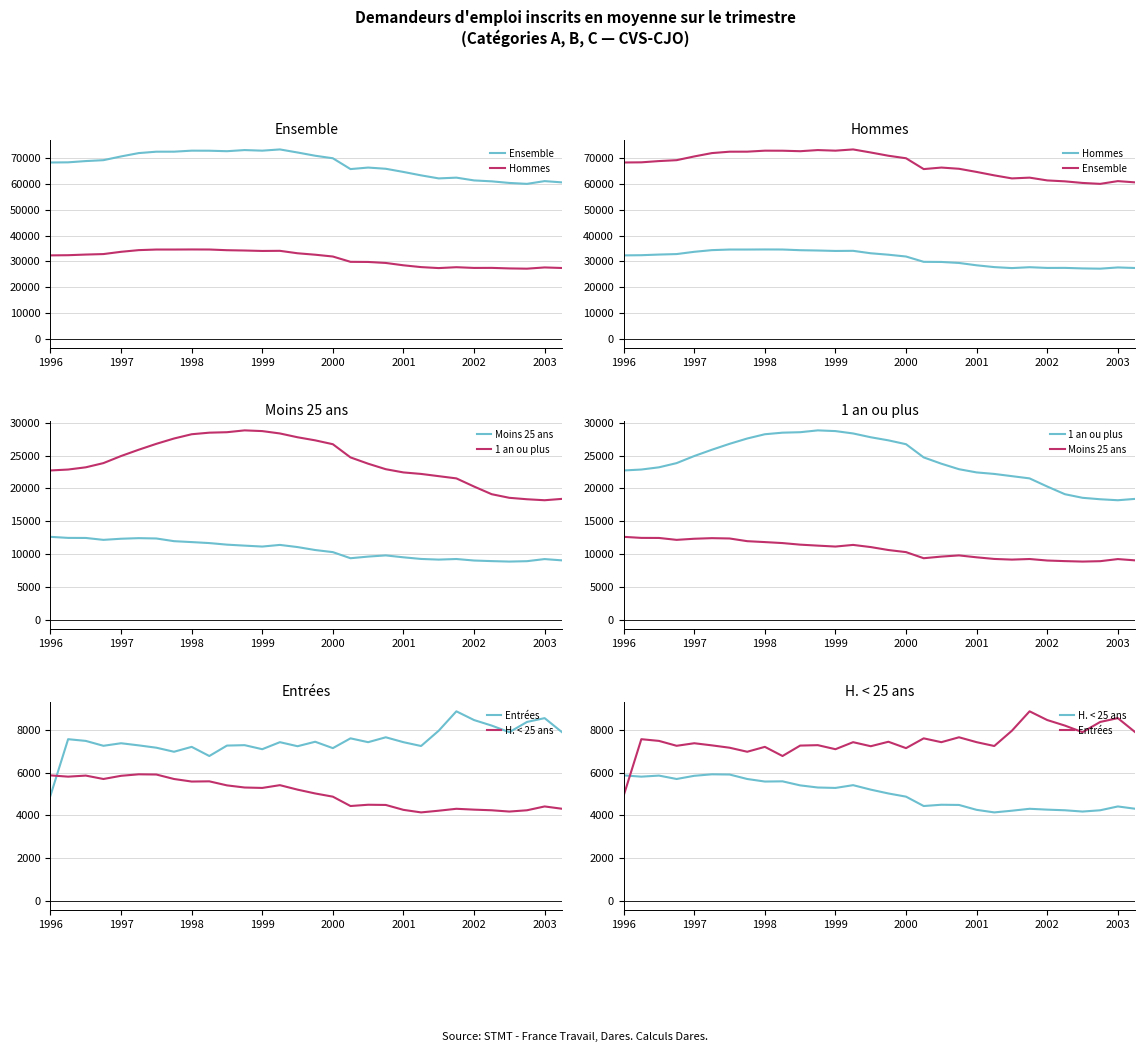

How many values in the H. < 25 ans series are below 5210?

15